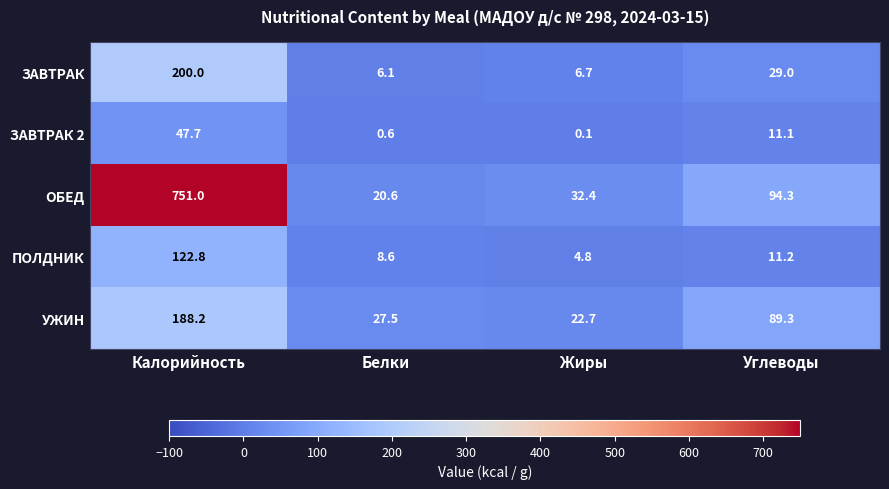

Reading left to right, extract all data points from this chart.

ЗАВТРАК: Калорийность=200.0	Белки=6.1	Жиры=6.7	Углеводы=29.0
ЗАВТРАК 2: Калорийность=47.7	Белки=0.6	Жиры=0.1	Углеводы=11.1
ОБЕД: Калорийность=751.0	Белки=20.6	Жиры=32.4	Углеводы=94.3
ПОЛДНИК: Калорийность=122.8	Белки=8.6	Жиры=4.8	Углеводы=11.2
УЖИН: Калорийность=188.2	Белки=27.5	Жиры=22.7	Углеводы=89.3